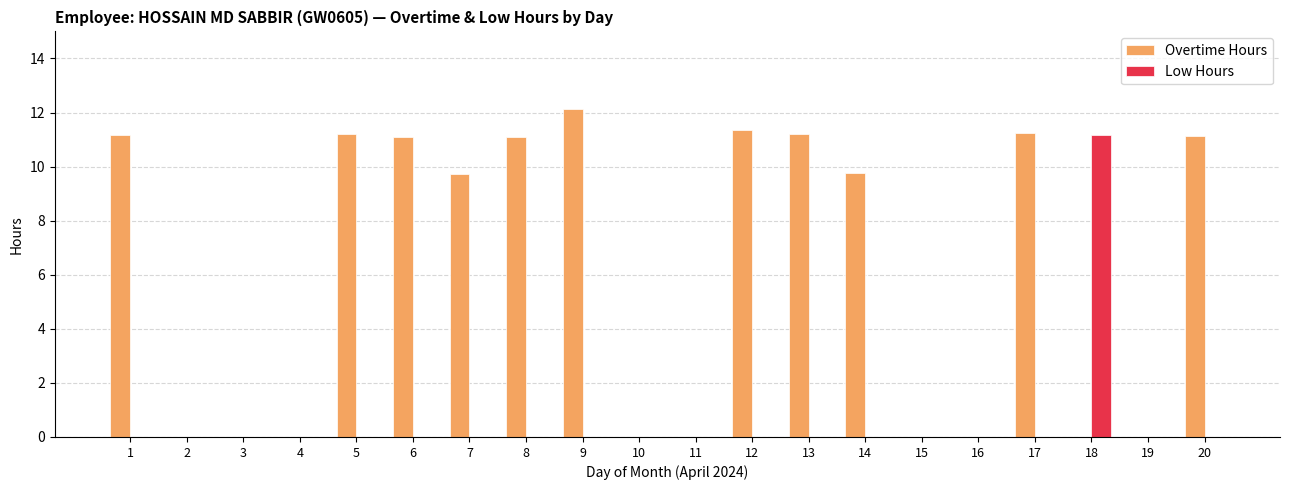

At which label does Low Hours reach its peak?

18